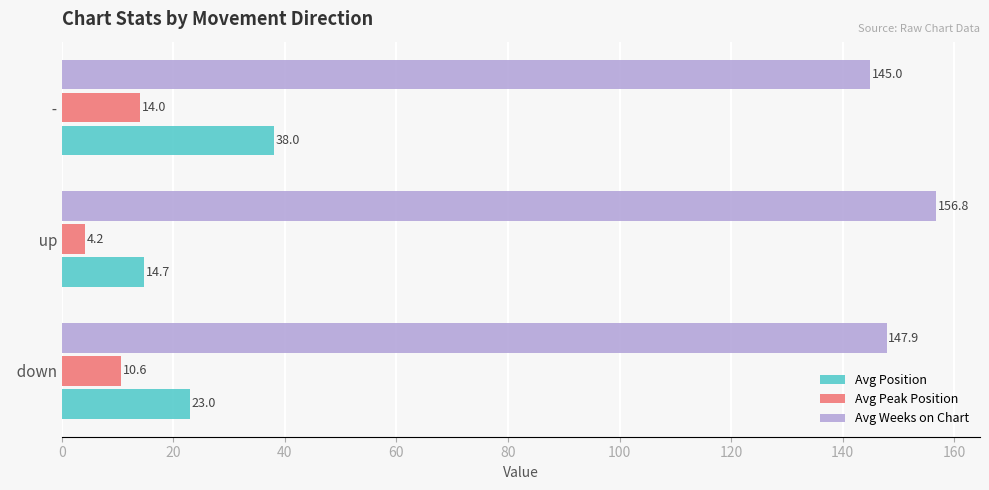

List the labels in order of Avg Position value, smallest first.

  up,   down,   -